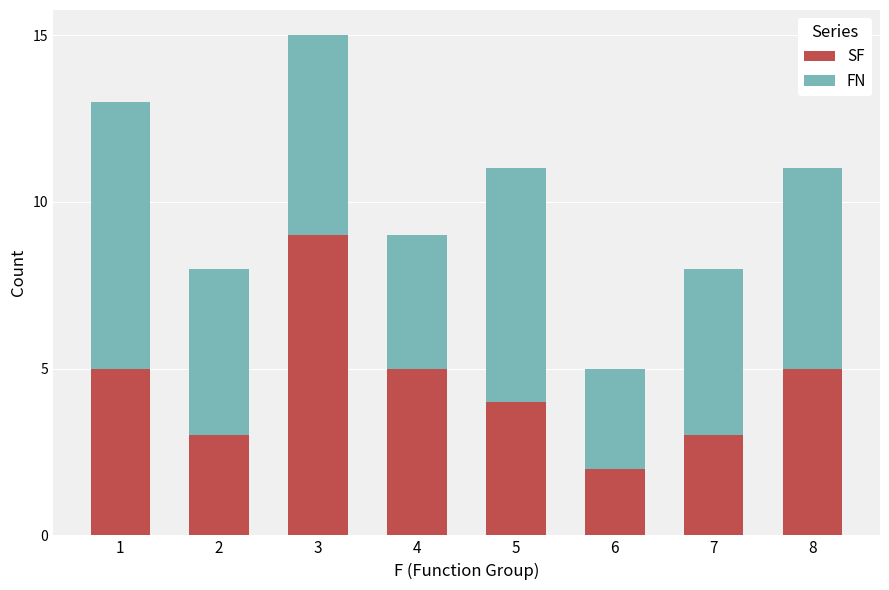

At which category is the sum across all series the highest?

3